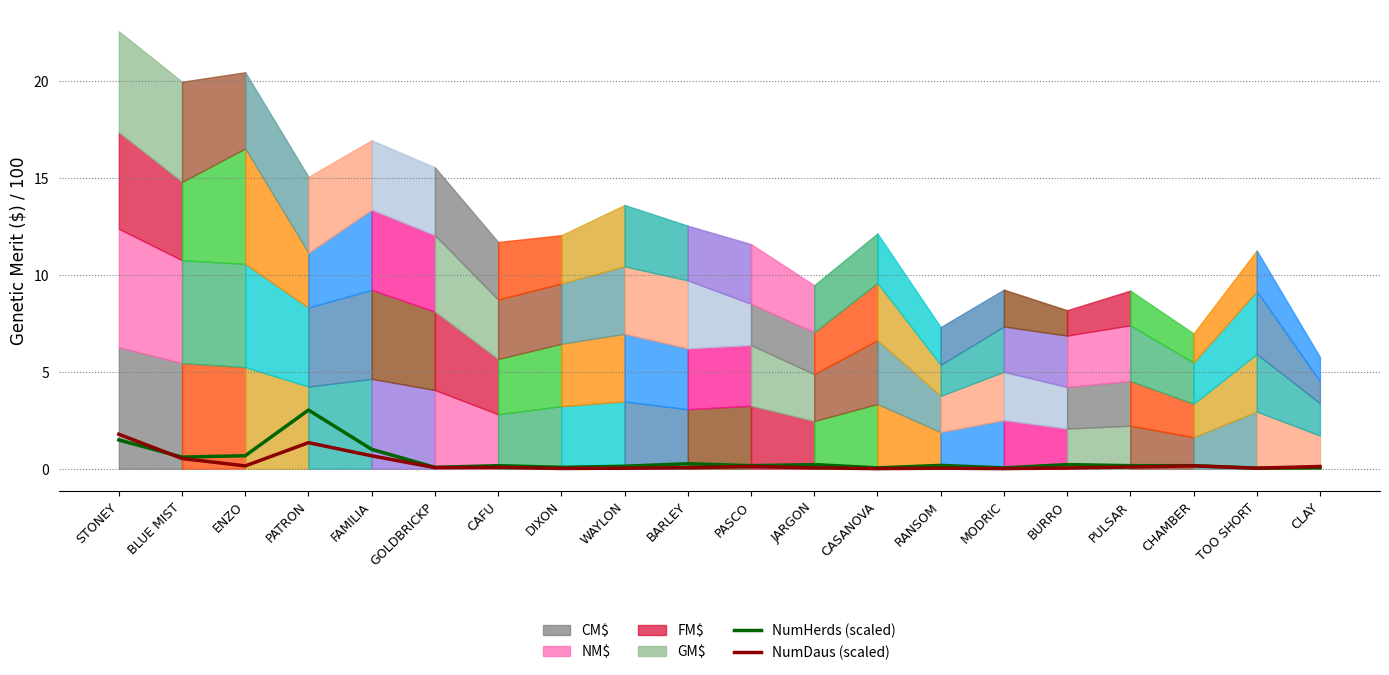

How many lines are shown in the chart?

2